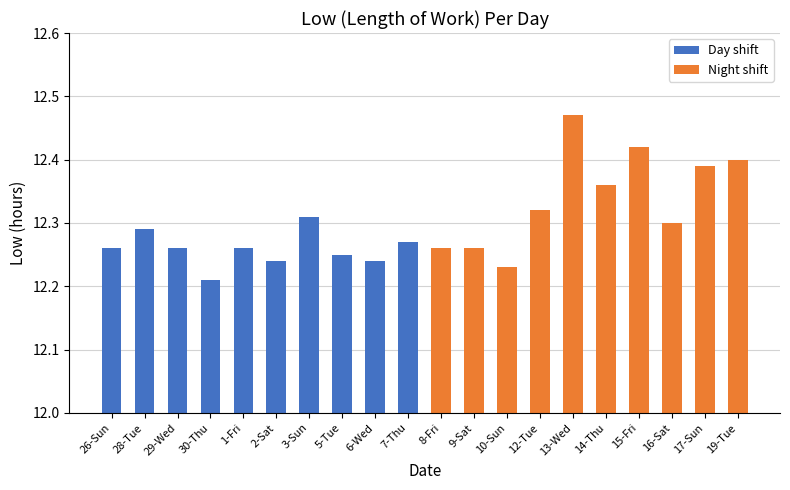

At which label is the value closest to 12?

30-Thu